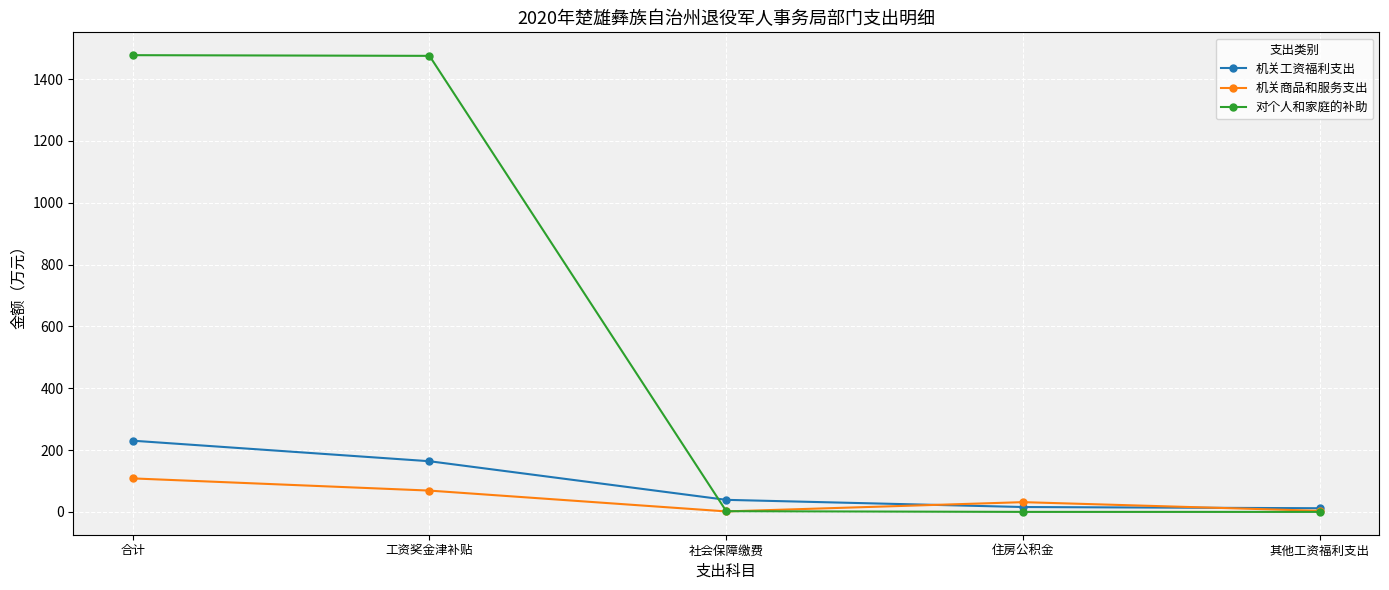

Between which two adjacent categories do 机关商品和服务支出 and 机关工资福利支出 first intersect?

社会保障缴费 and 住房公积金